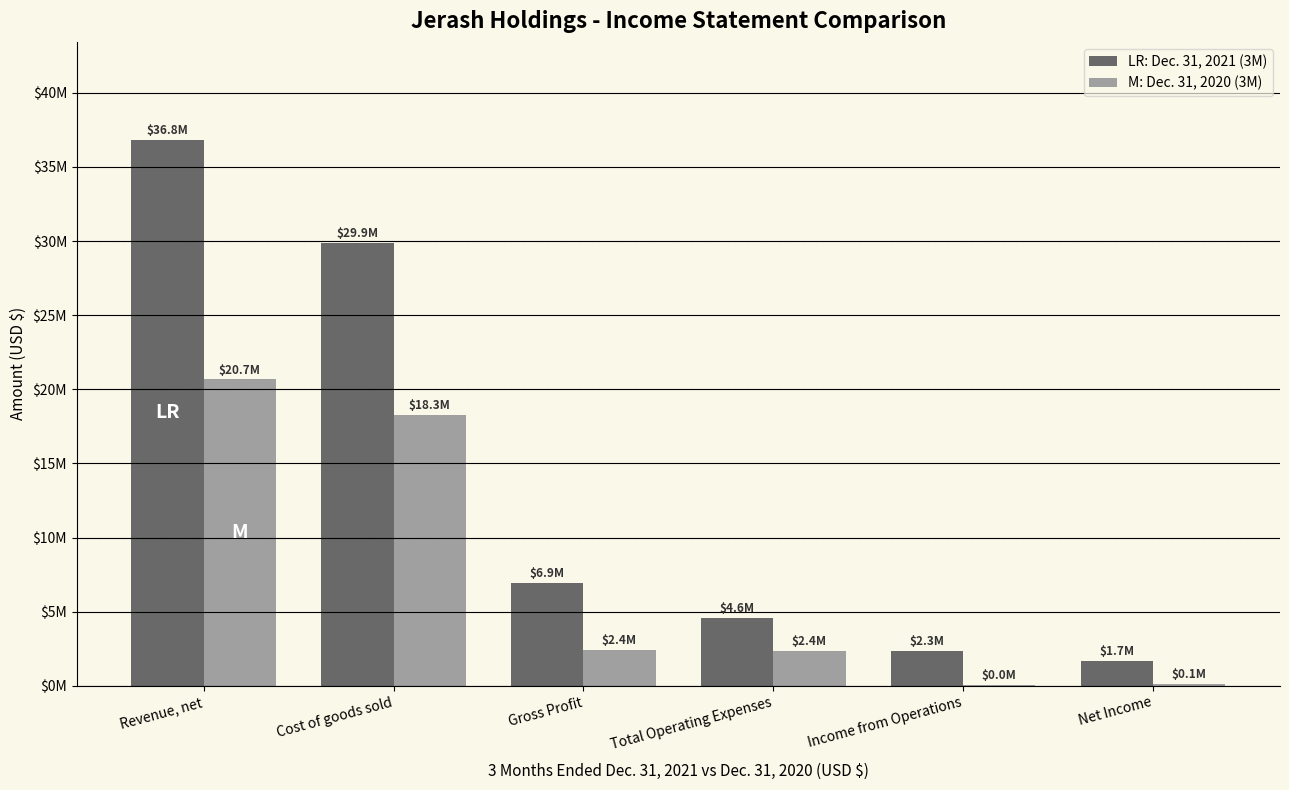

Are the bars grouped side by side (vs. stacked)?

Yes